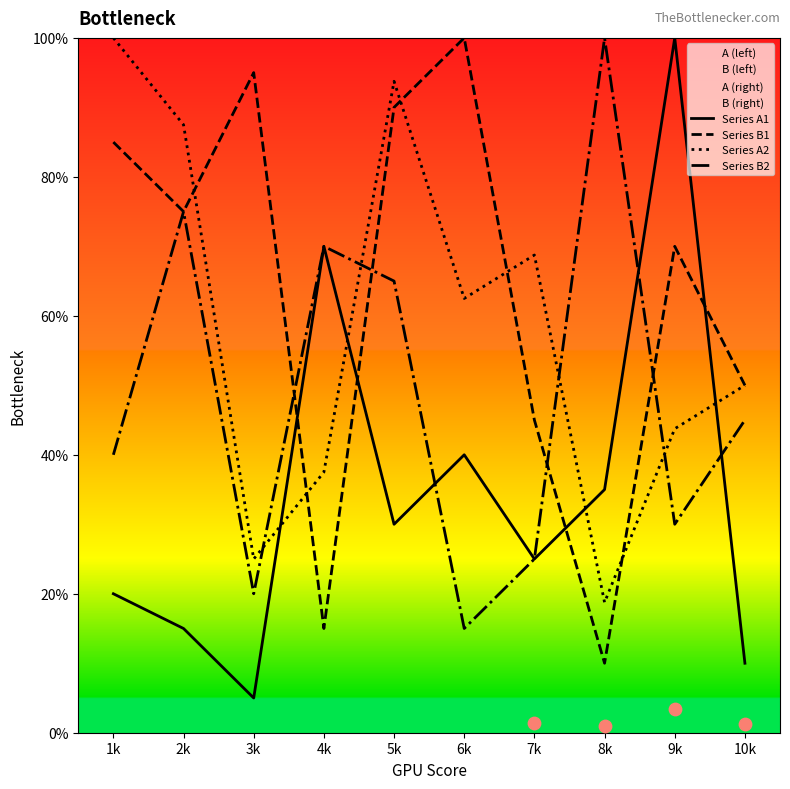

Which series contains the highest Y value?

Series A1